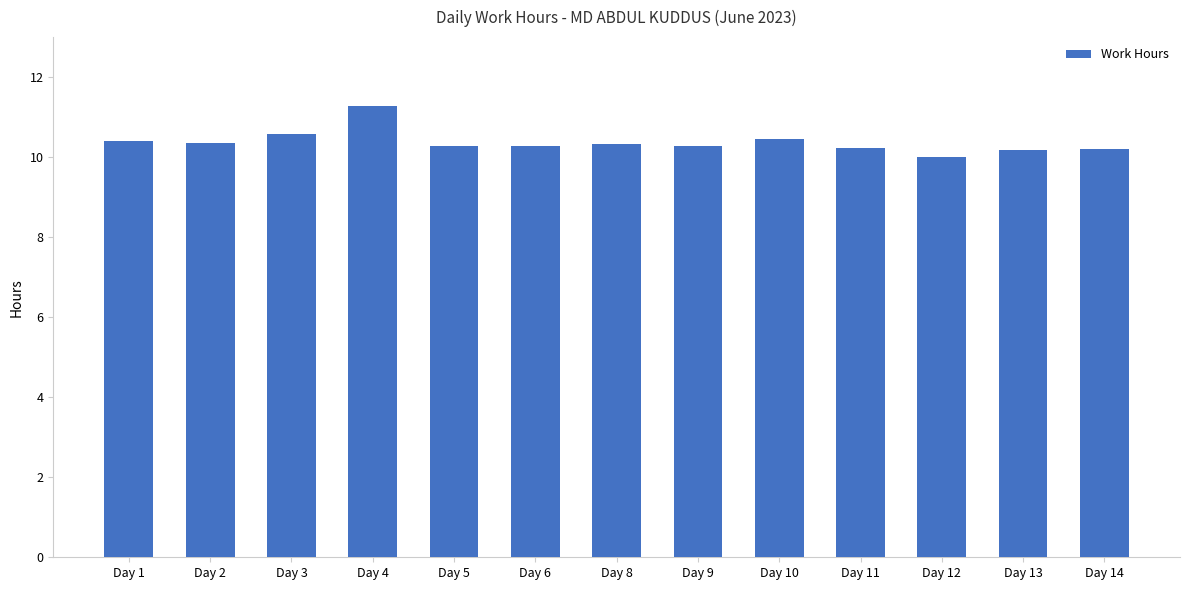

What value does the data have at Day 1?

10.4